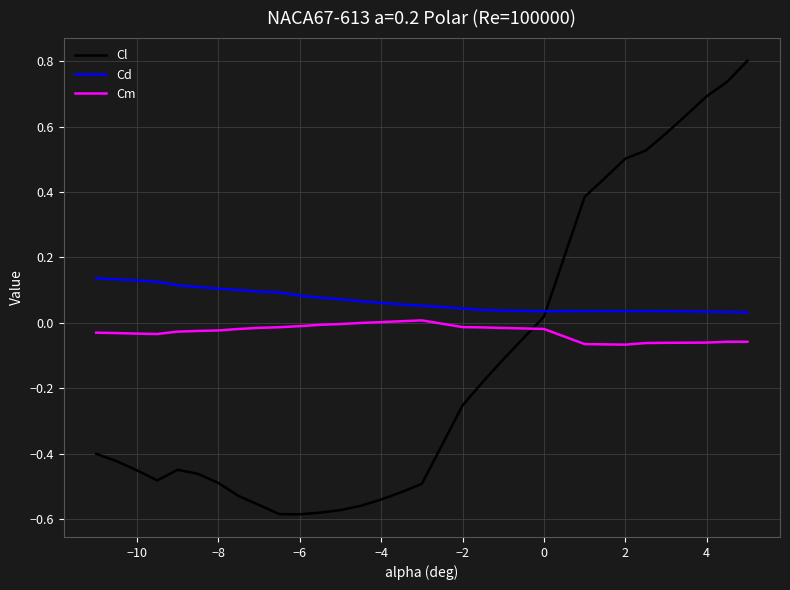

What is the maximum value shown in the chart?

0.8